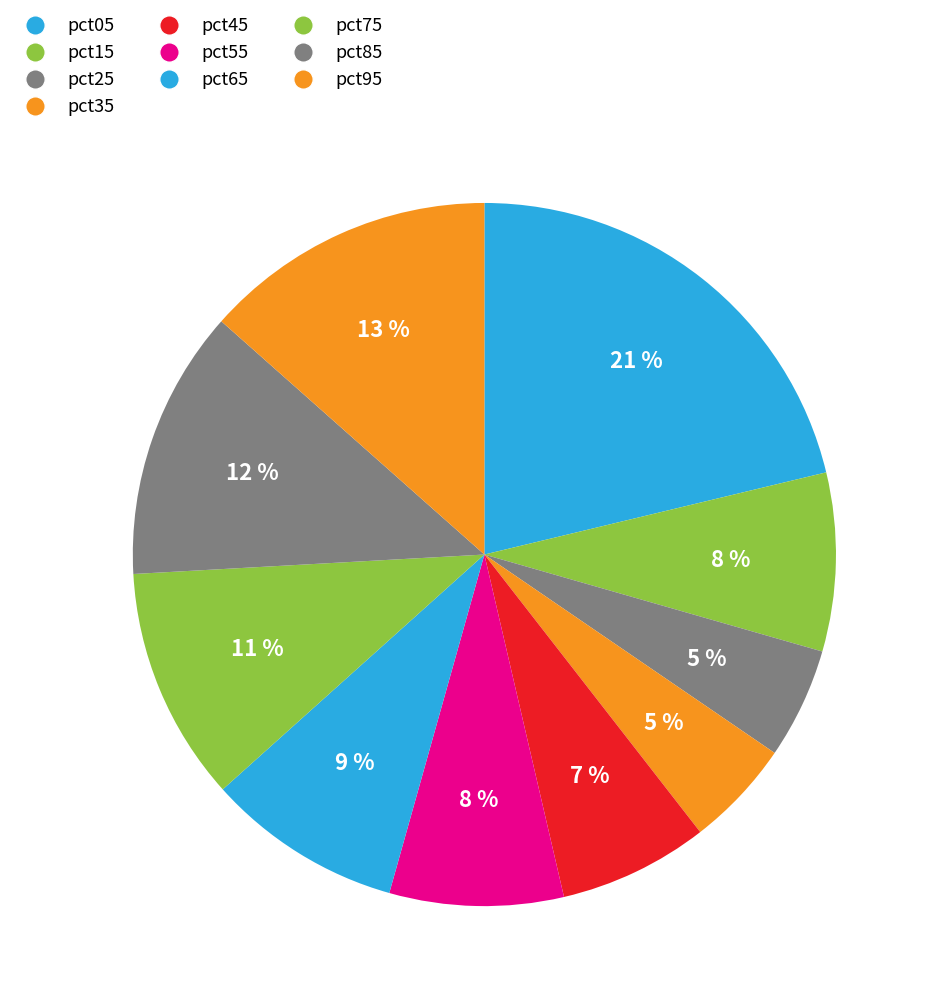

How much of the chart is everything except pct95?

86.5%